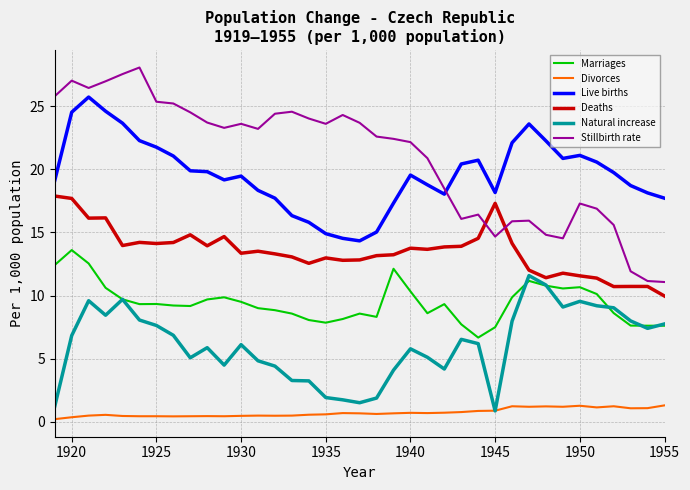

True or false: Live births and Deaths cross at least once.

False